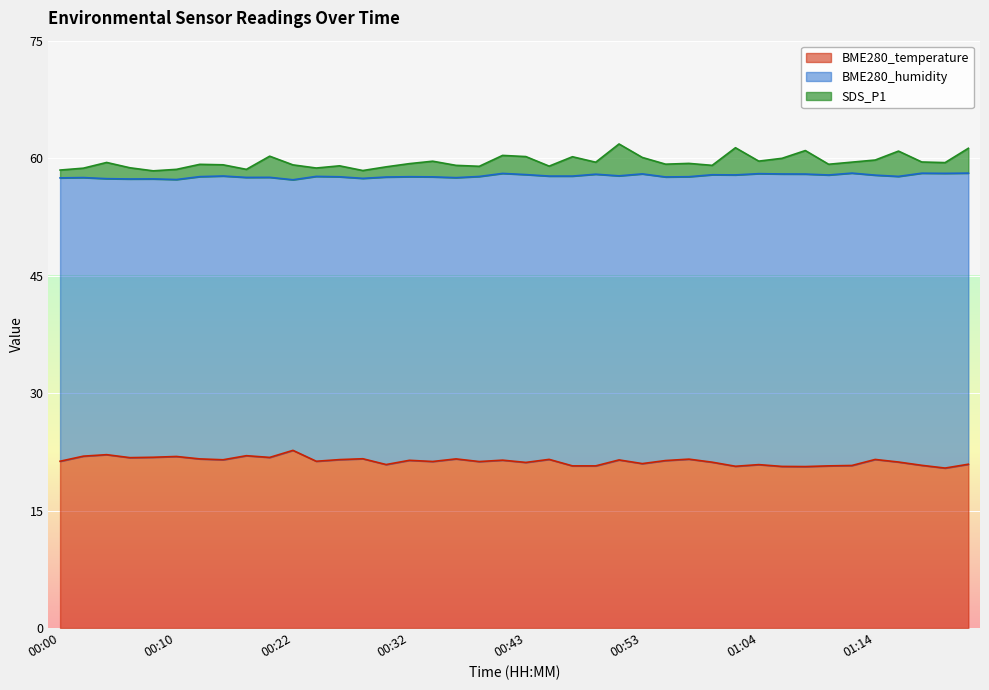

Which series has the widest spread of values?

BME280_humidity